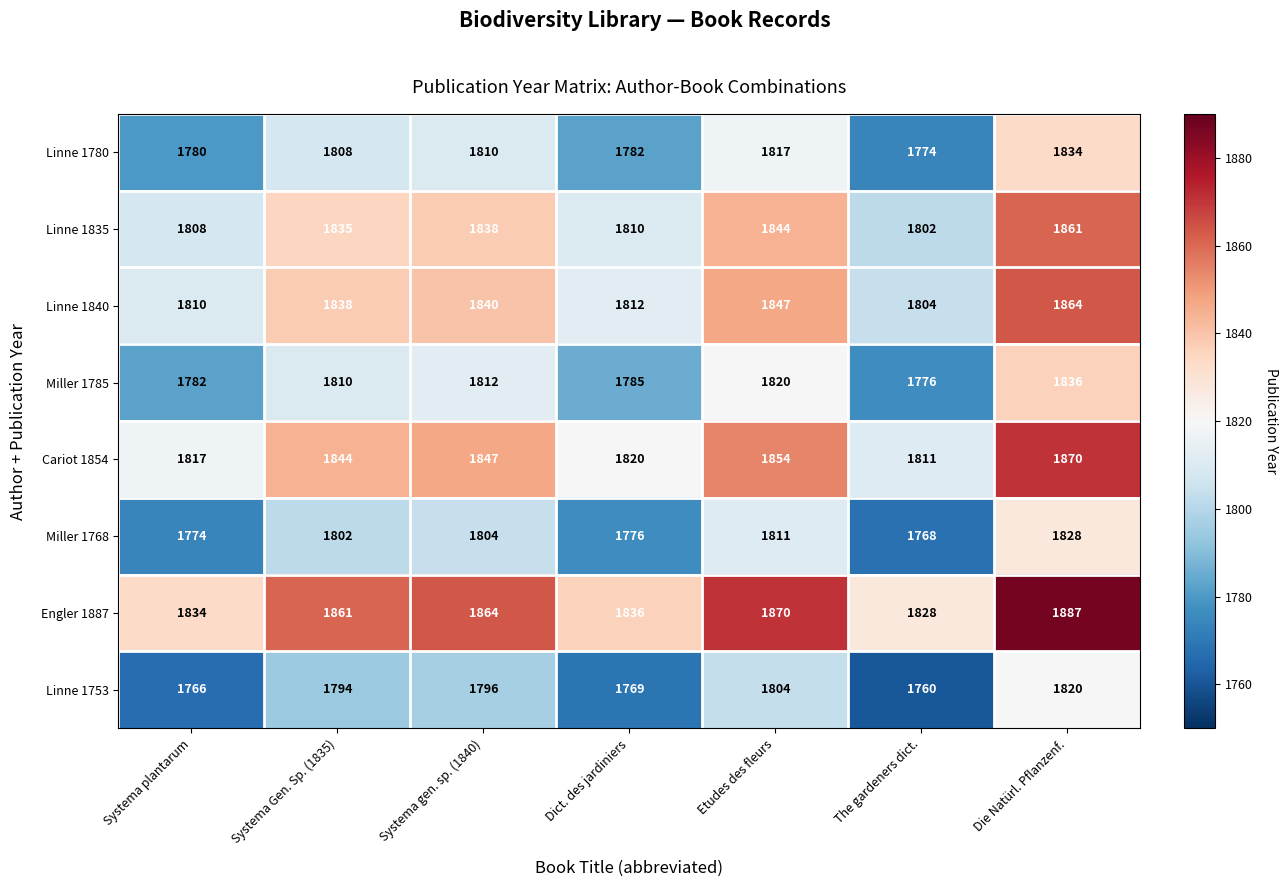

Which series has the largest total across all categories?

Engler 1887